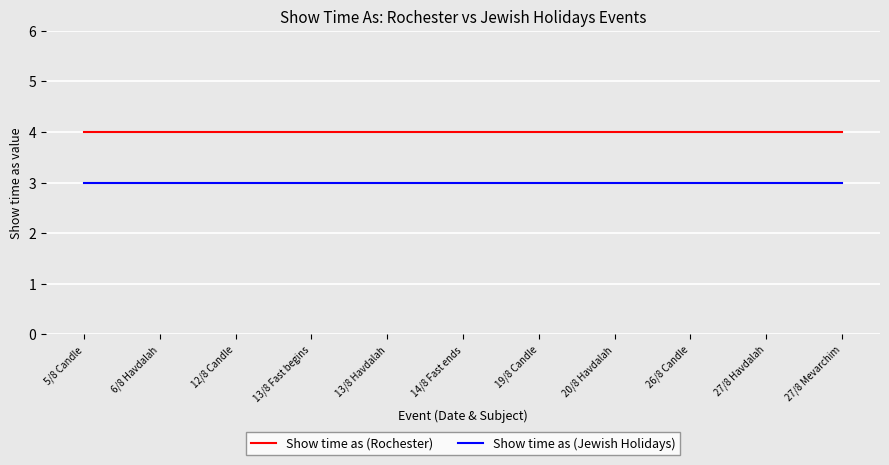

List the series in order of their overall mean, highest first.

Show time as (Rochester), Show time as (Jewish Holidays)